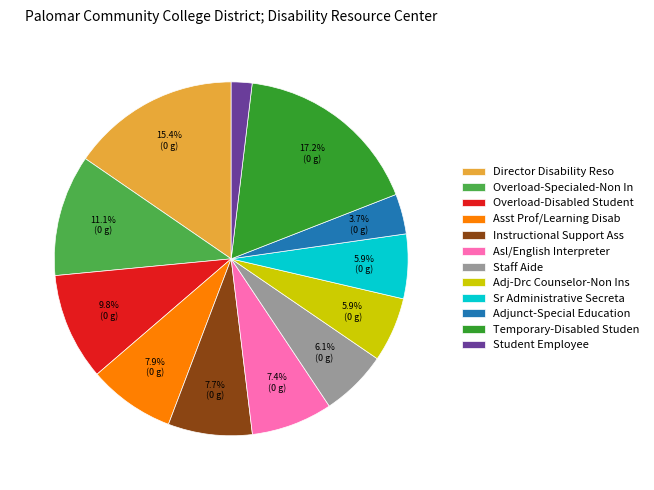

What is the total percentage of Sr Administrative Secreta and Temporary-Disabled Studen?

23.1%